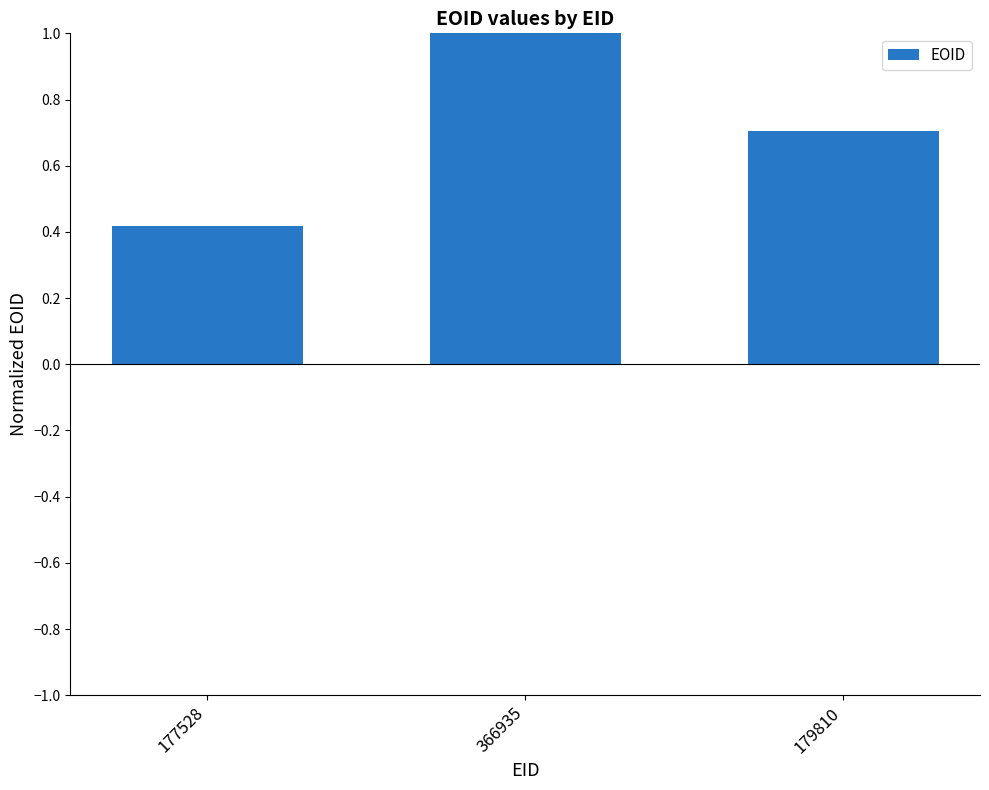

True or false: the data shows 0.4 at 177528.

True